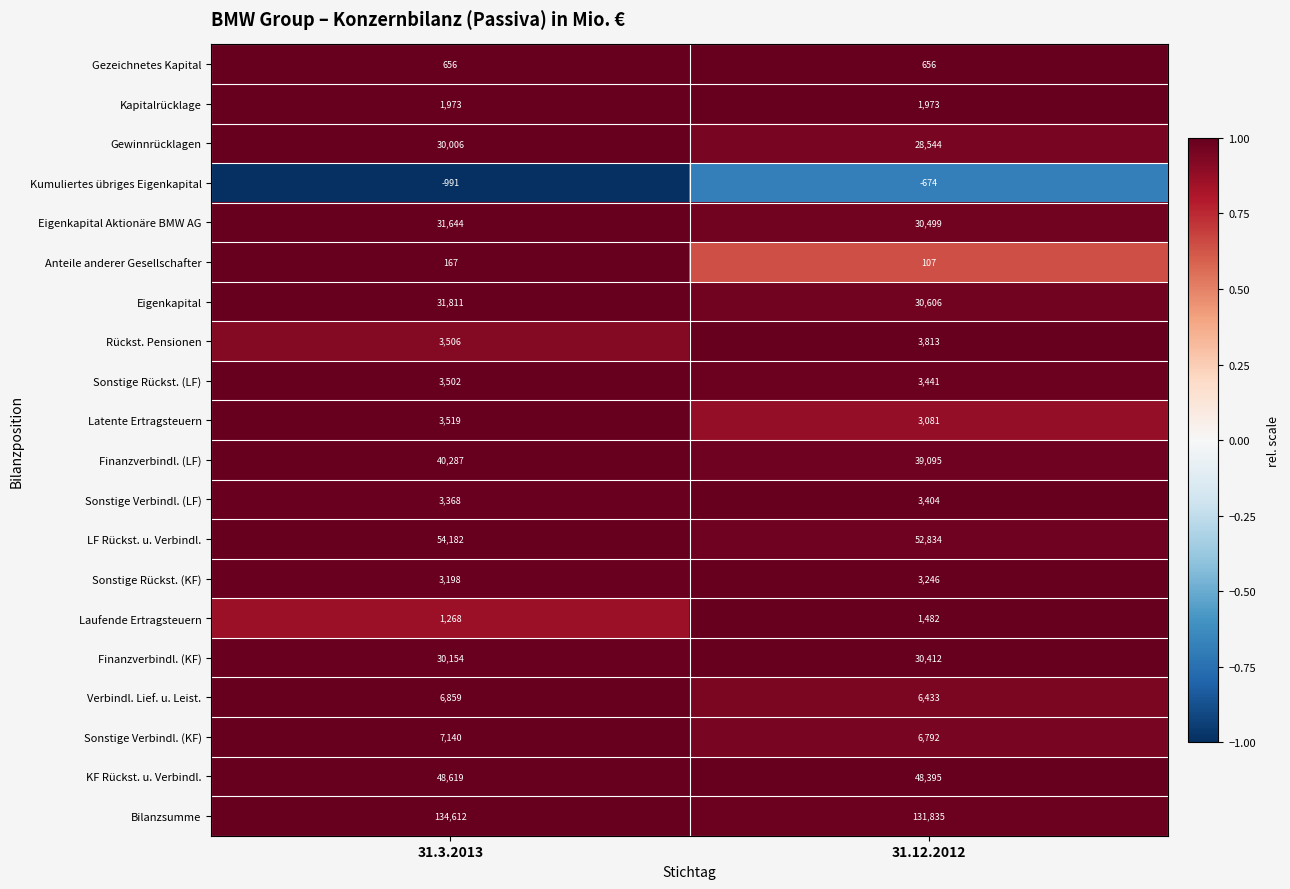

Which category has the lowest value across all series?

31.3.2013